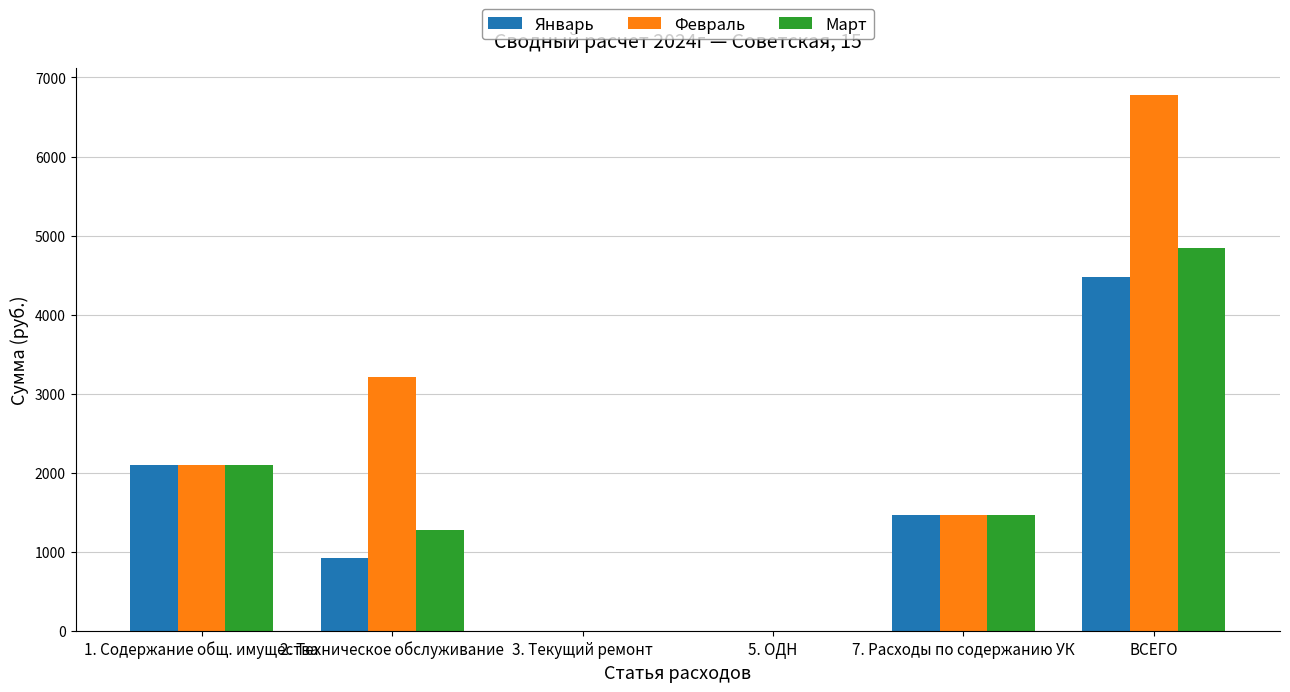

Where is Март nearest to the value 2422?

1. Содержание общ. имущества